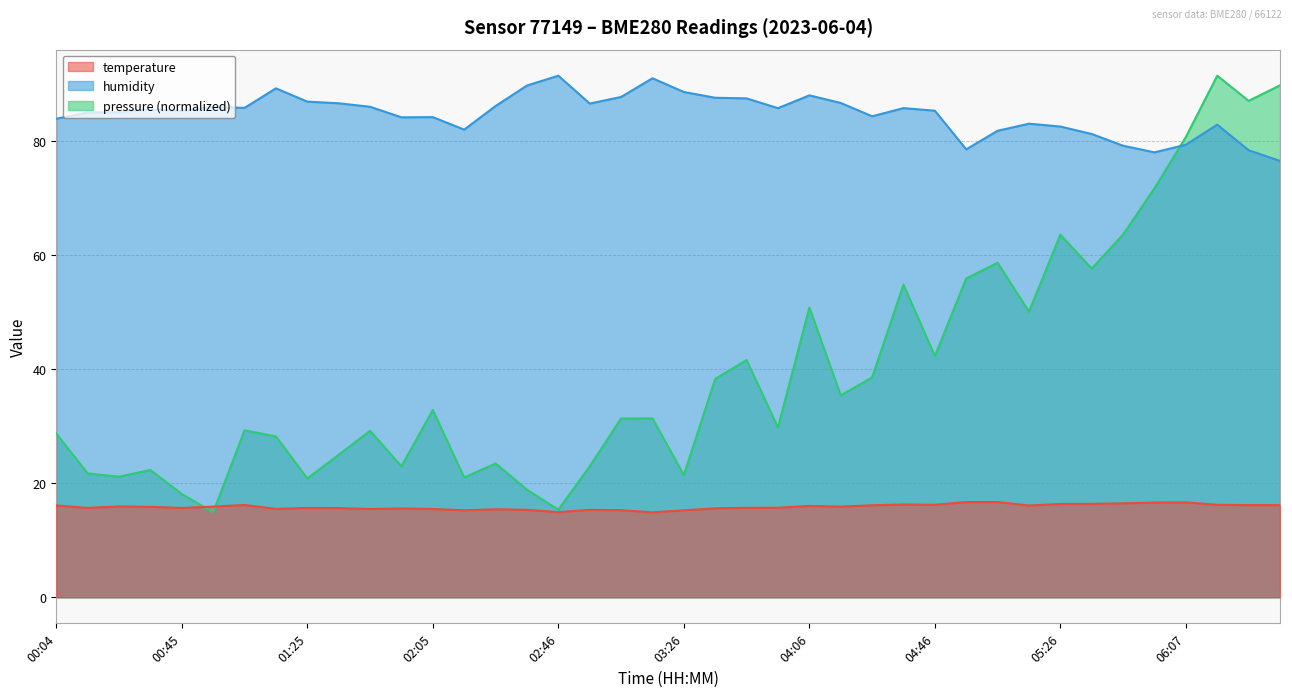

Which series has the largest range (max minus min)?

pressure (normalized)